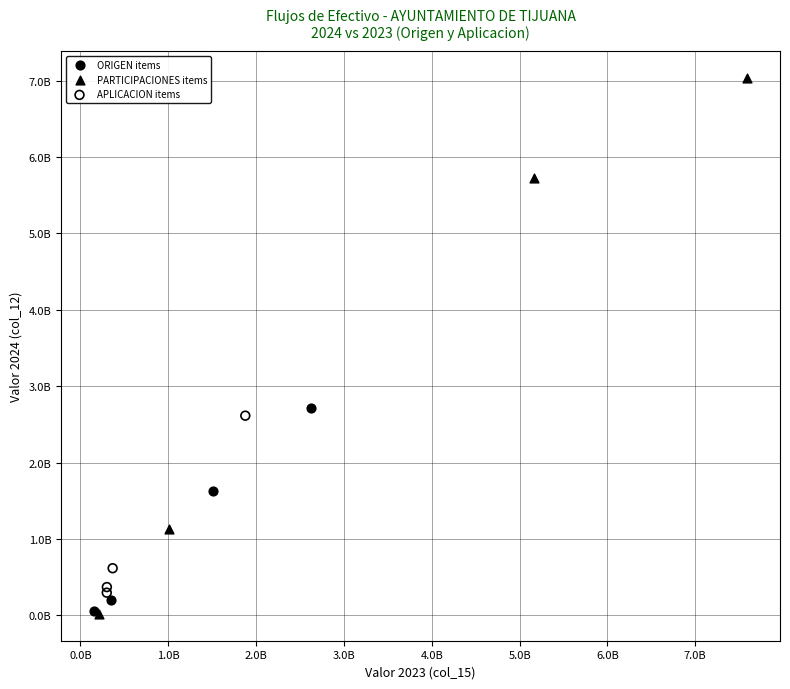

Which series has the largest Y range (max minus min)?

PARTICIPACIONES items